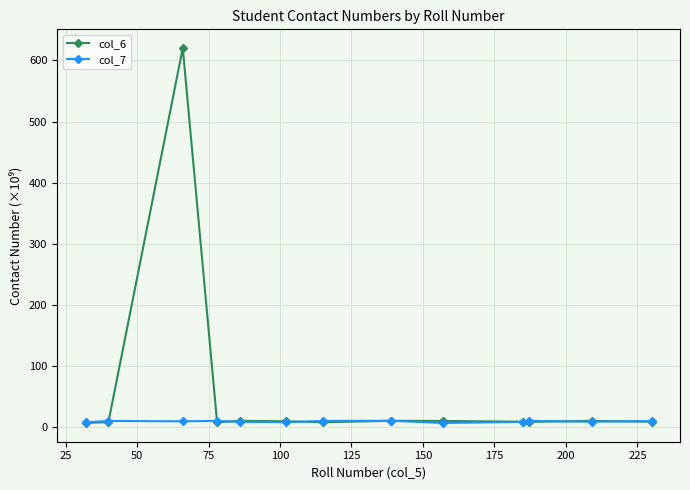

Rank the series by their average value, from highest to lowest.

col_6, col_7